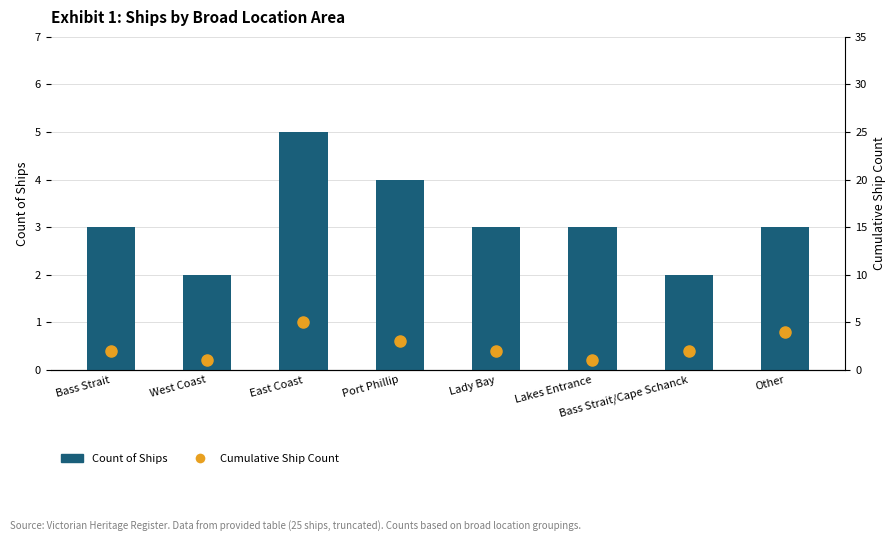

What is the difference between the Count of Ships values at West Coast and Lakes Entrance?

1